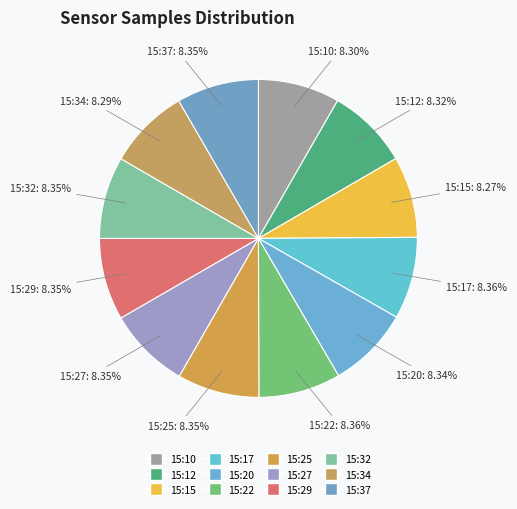

How much of the chart is everything except 15:27?

91.6%